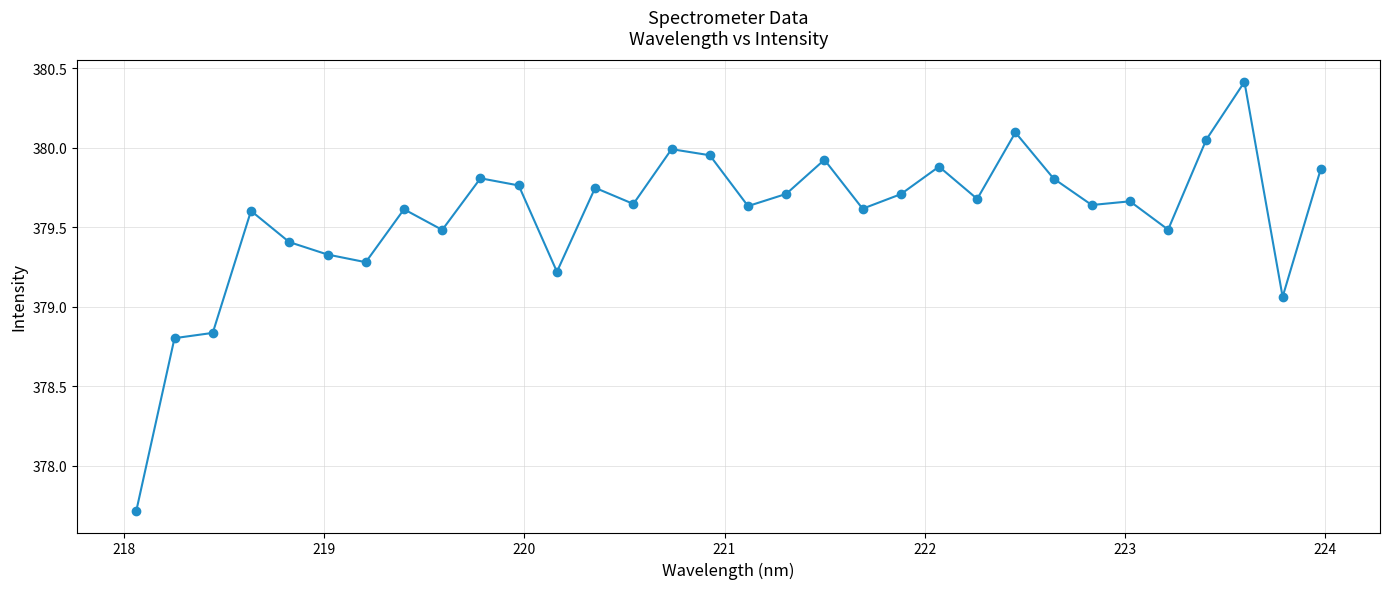

What is the range of X values (max minus min)?

5.9